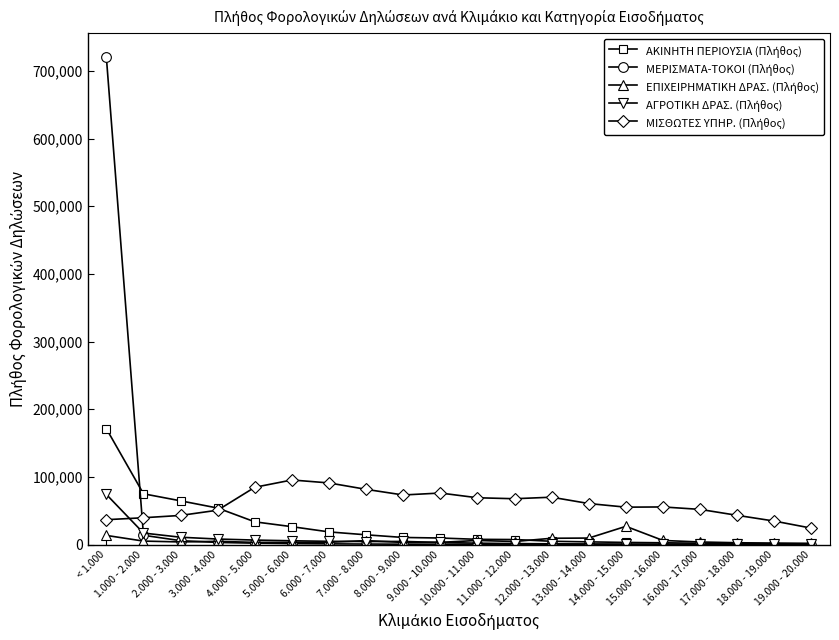

Does the chart have visible grid lines?

No